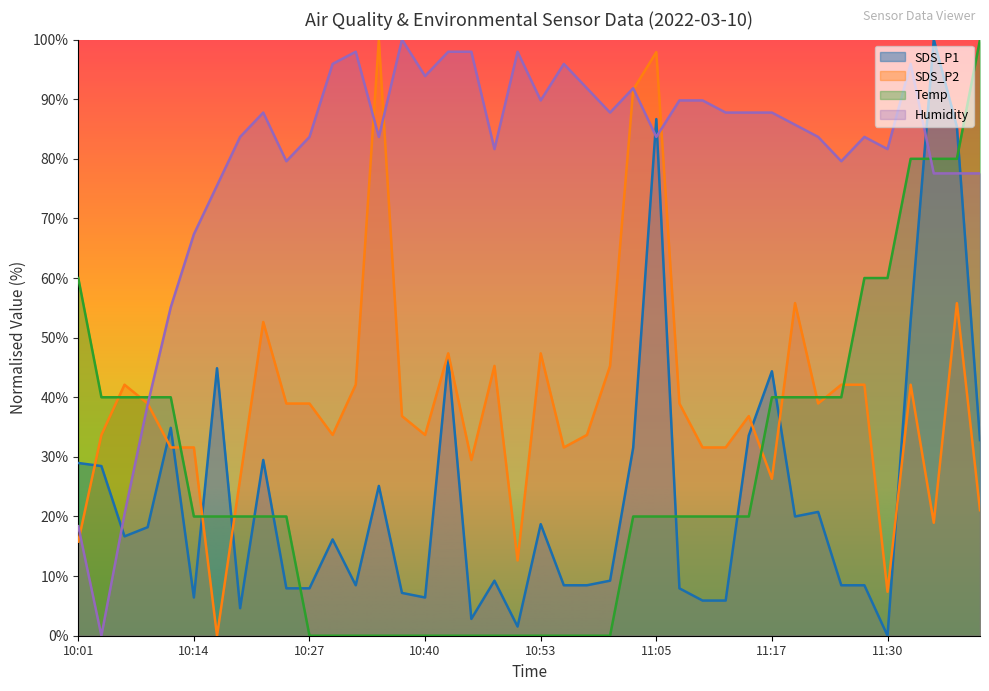

How many lines are shown in the chart?

4